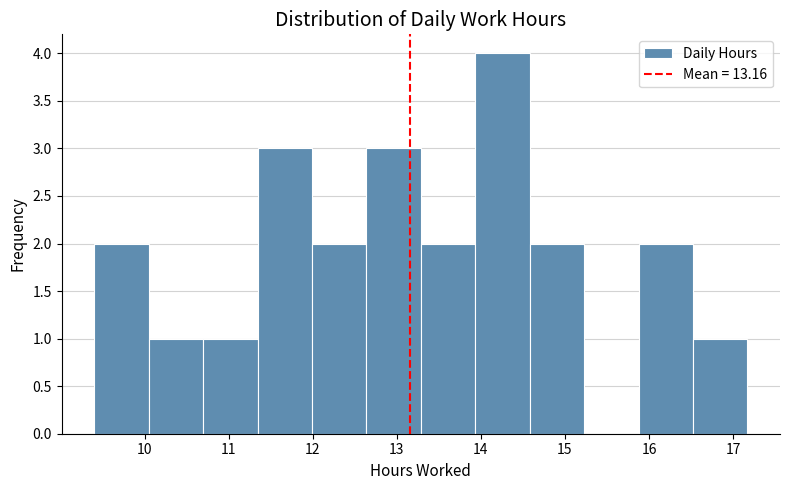

Which range on the x-axis has the tallest bar?

13.9 to 14.6